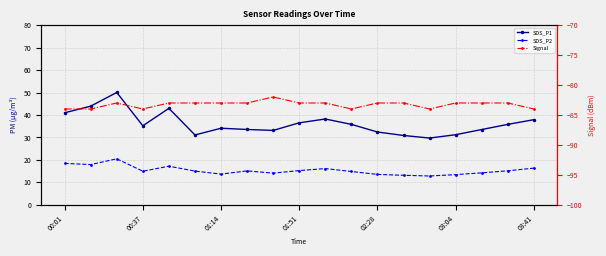

Which series has the largest total across all categories?

SDS_P1